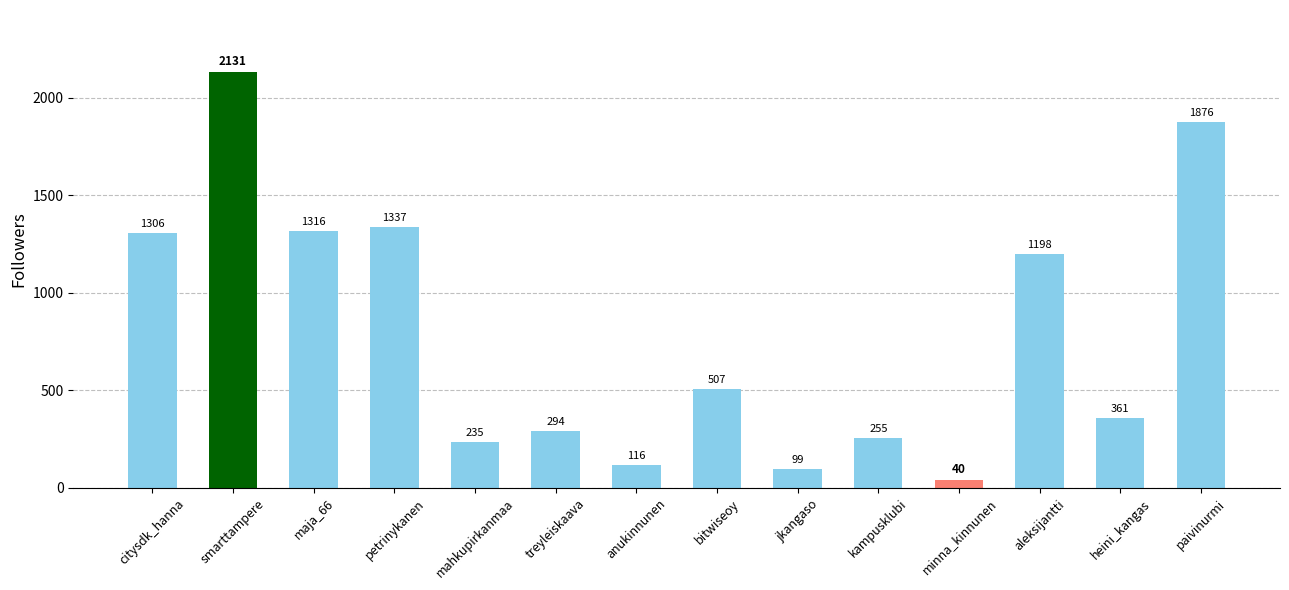

What is the value of the 6th bar from the left?

294